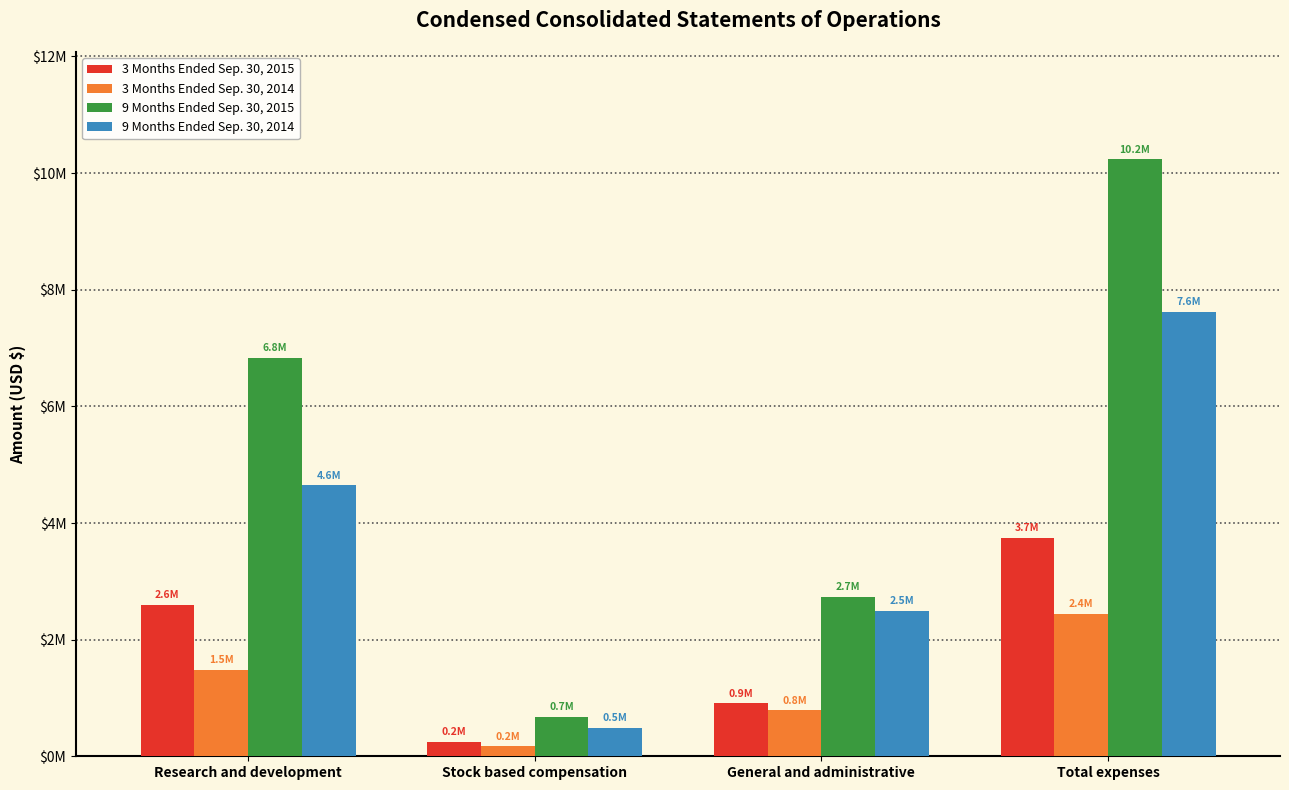

What is the difference between the 3 Months Ended Sep. 30, 2014 values at Stock based compensation and Total expenses?

2273040